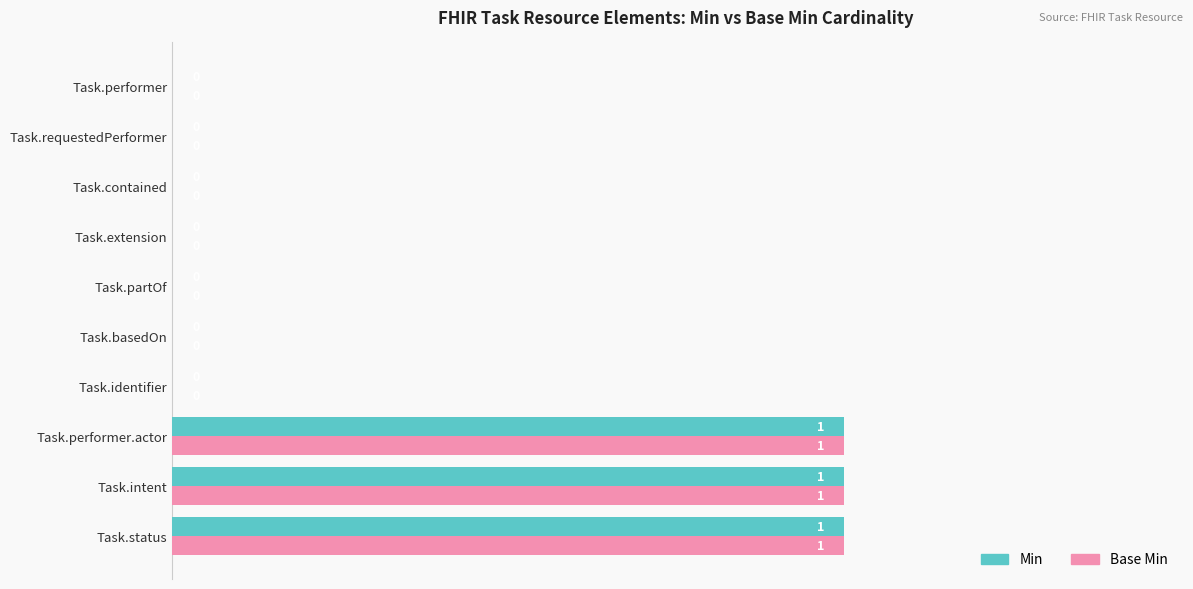

True or false: Base Min has a value of 0 at Task.performer.

True